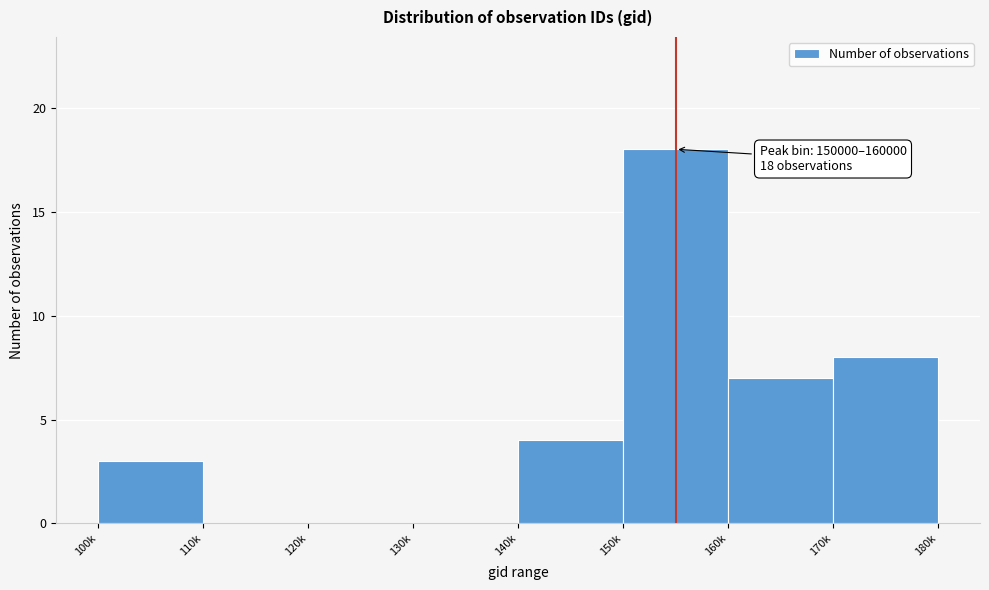

Reading right to left, list all the values displayed in this chart.

170k=8	160k=7	150k=18	140k=4	130k=0	120k=0	110k=0	100k=3